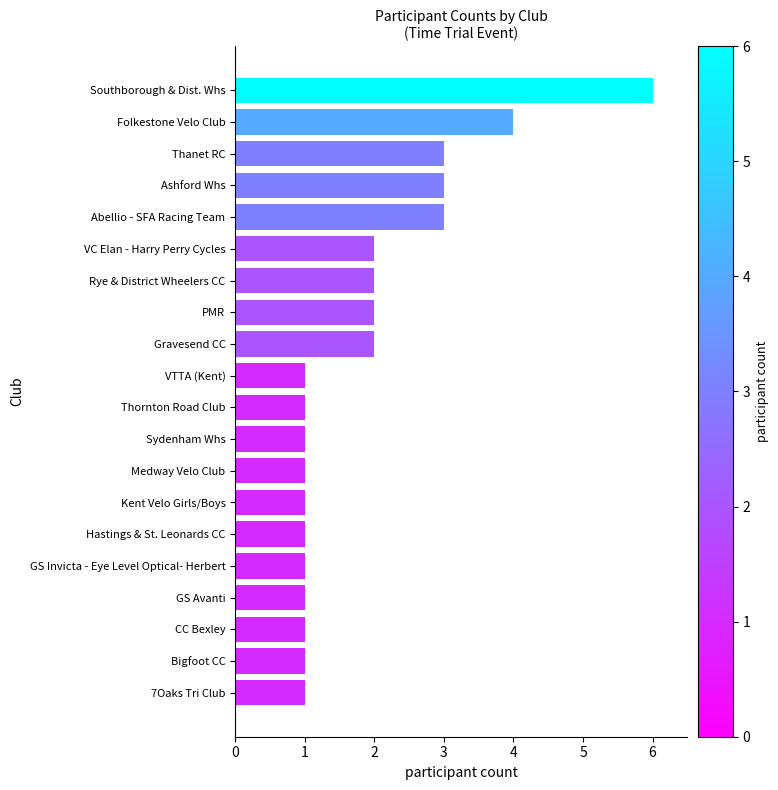

What is the smallest value displayed?

1